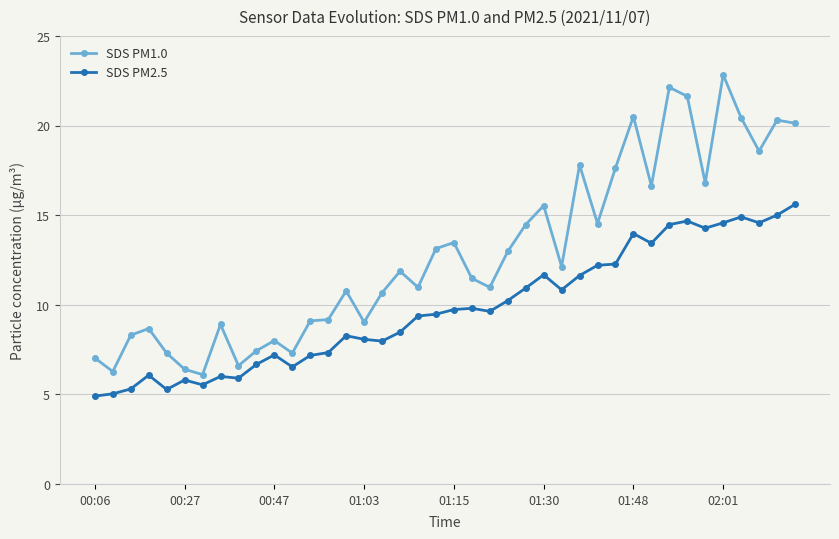

What is the sum of all SDS PM1.0 values?

513.9